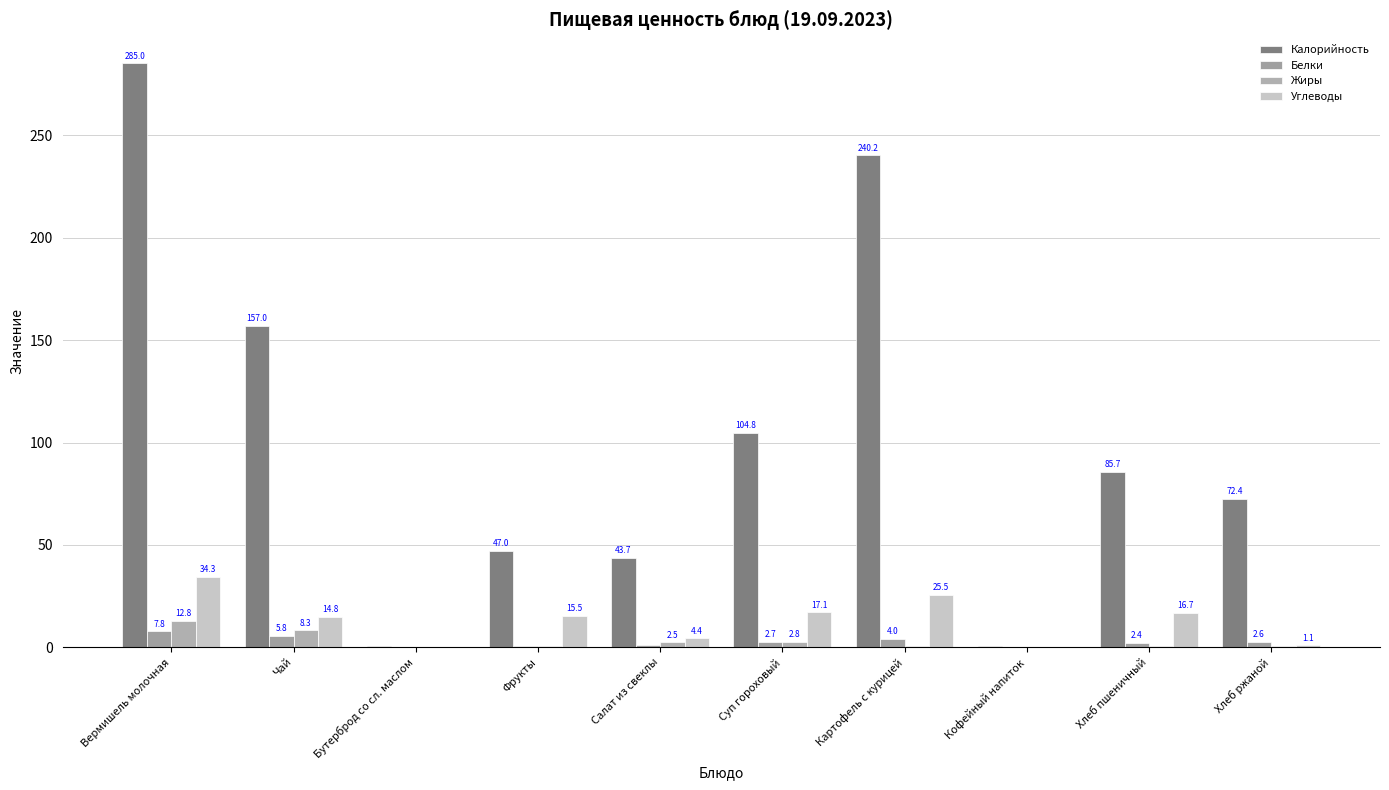

What position from the left is Суп гороховый?

6